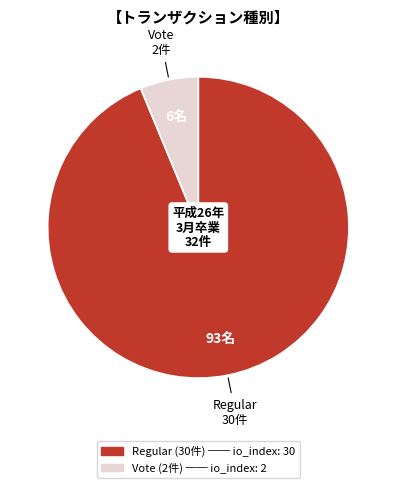

Is there a majority slice in this chart?

Yes